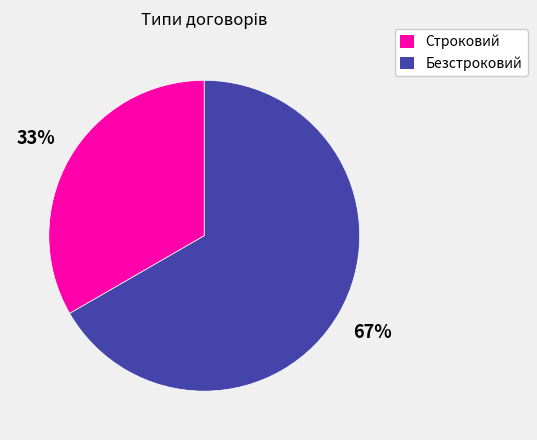

To the nearest percent, what portion does Безстроковий represent?

67%